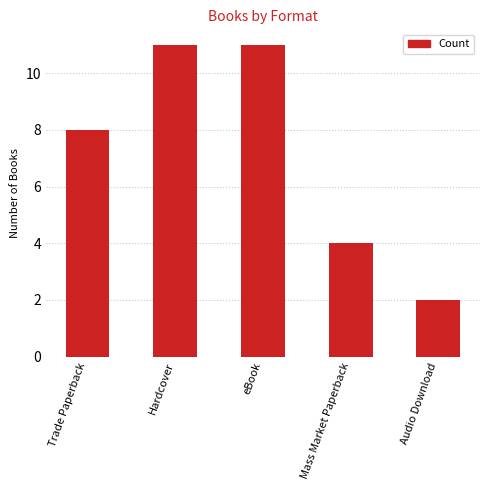

How many data points does each series have?

5